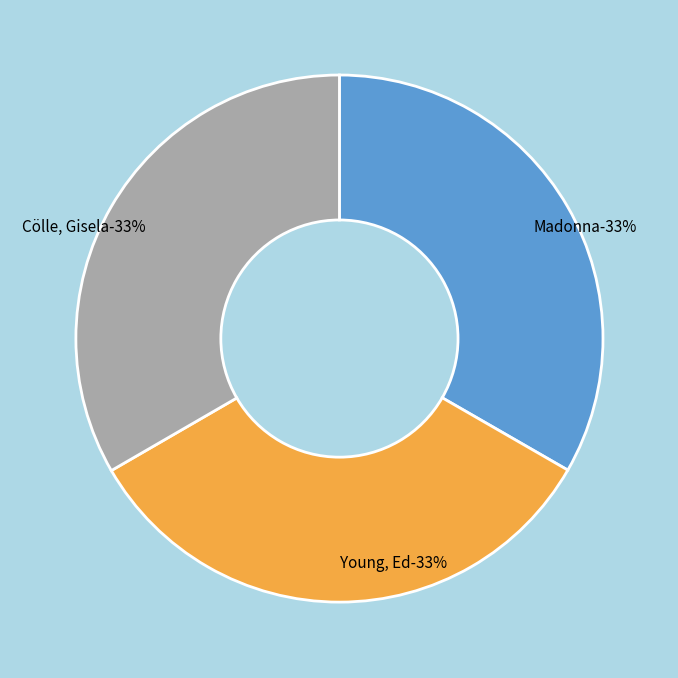

What percentage is the Cölle, Gisela slice, to the nearest percent?

33%